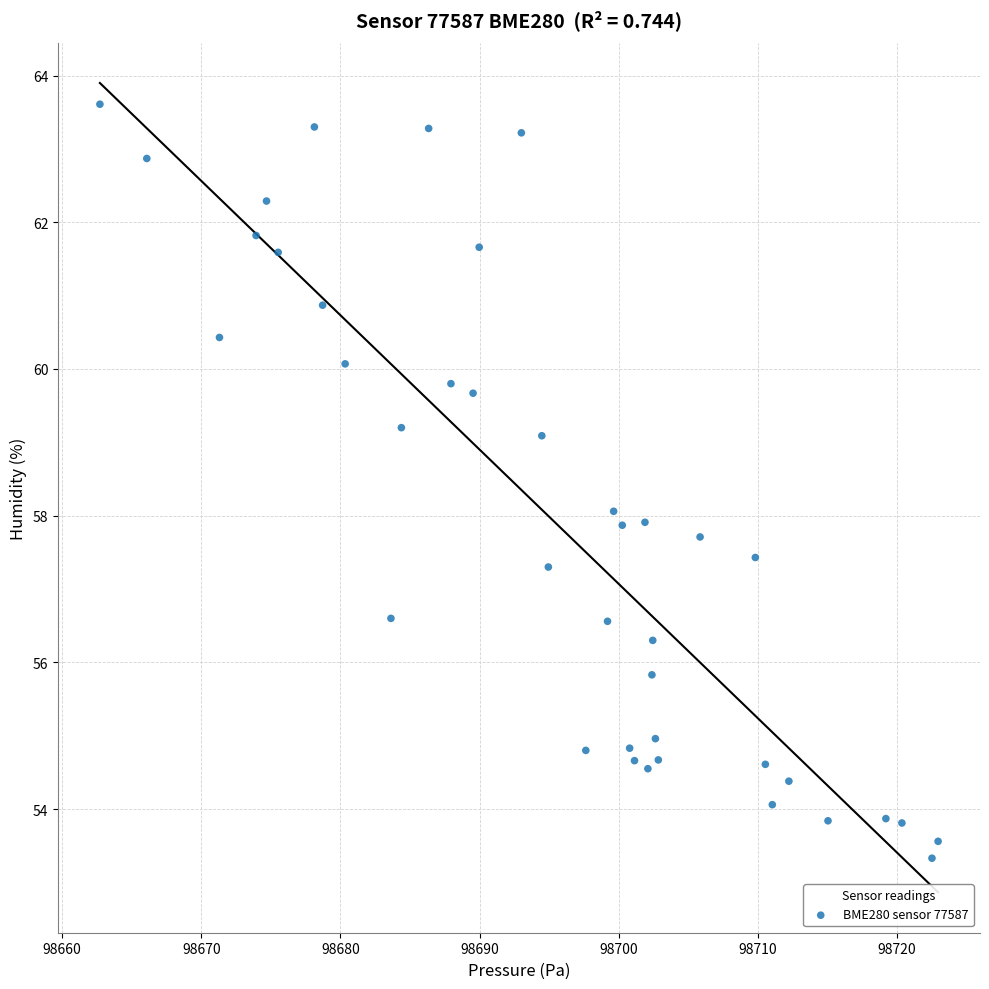

What is the range of X values (max minus min)?

60.2